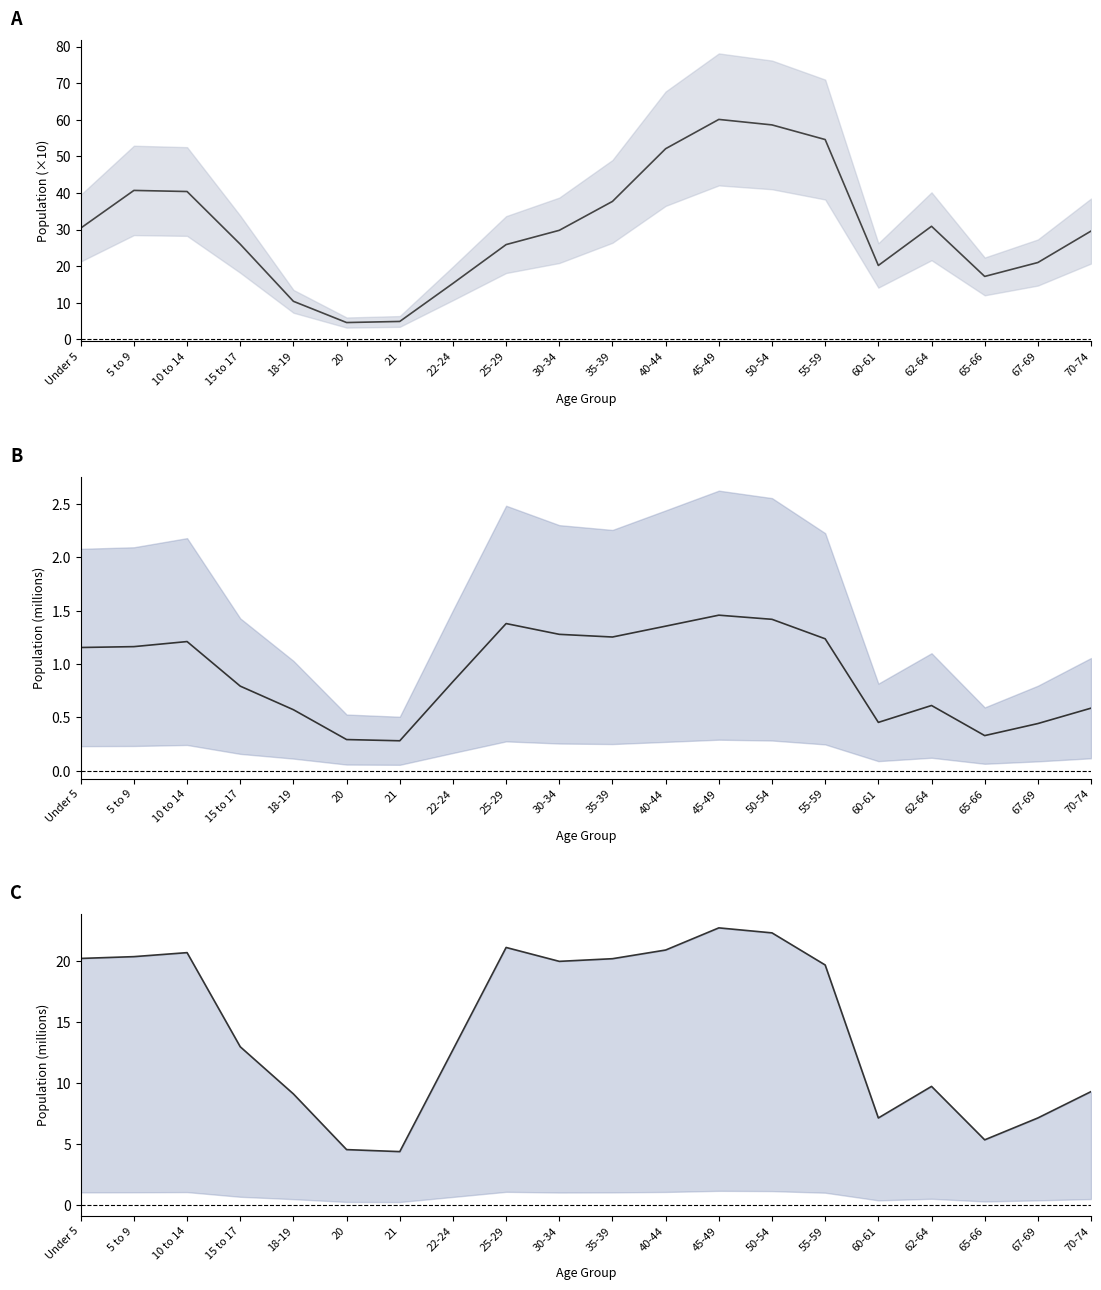

Where does the New York series first go above 1?

Under 5